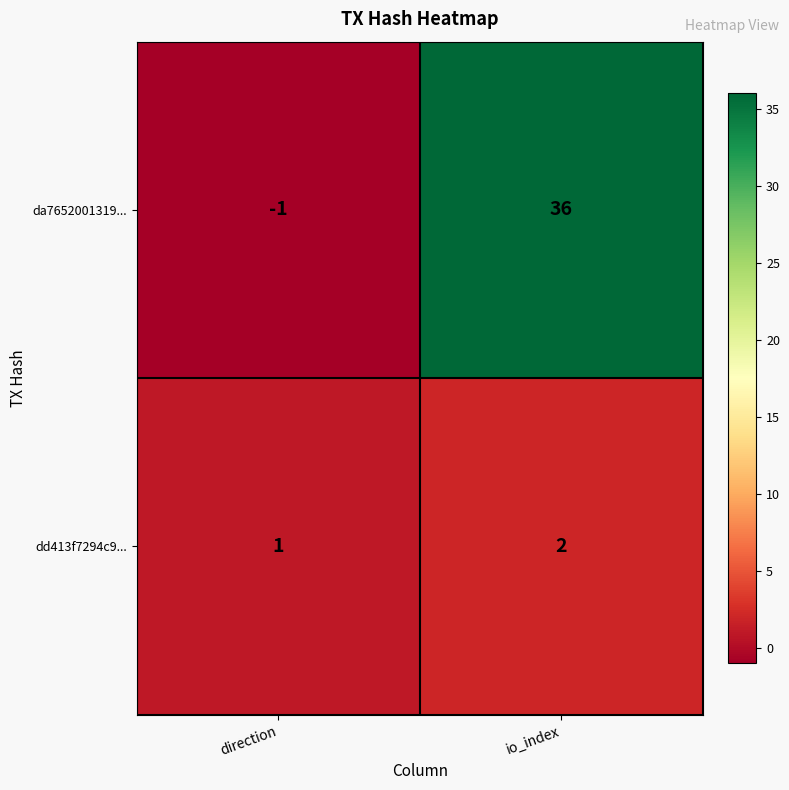

Rank the series at io_index from highest to lowest value.

da7652001319..., dd413f7294c9...